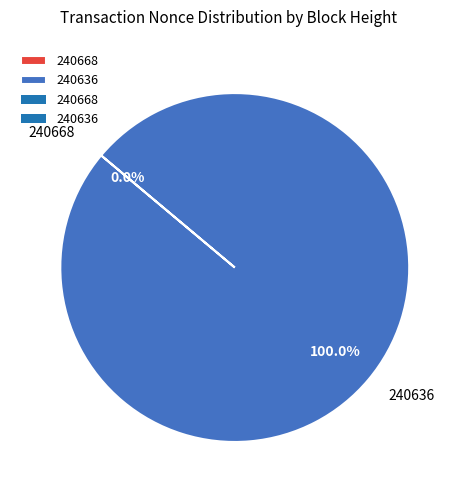

Combined, what portion of the pie is 240636 and 240668?

100.0%